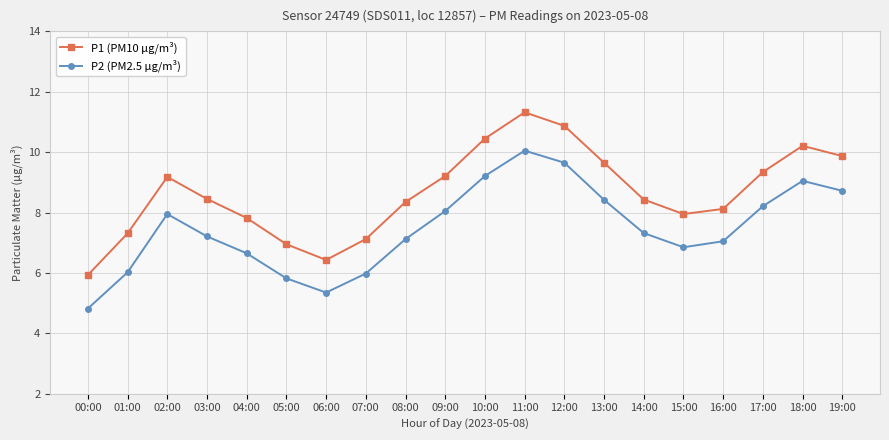

At 00:00, list the series in order from smallest to largest.

P2 (PM2.5 µg/m³), P1 (PM10 µg/m³)